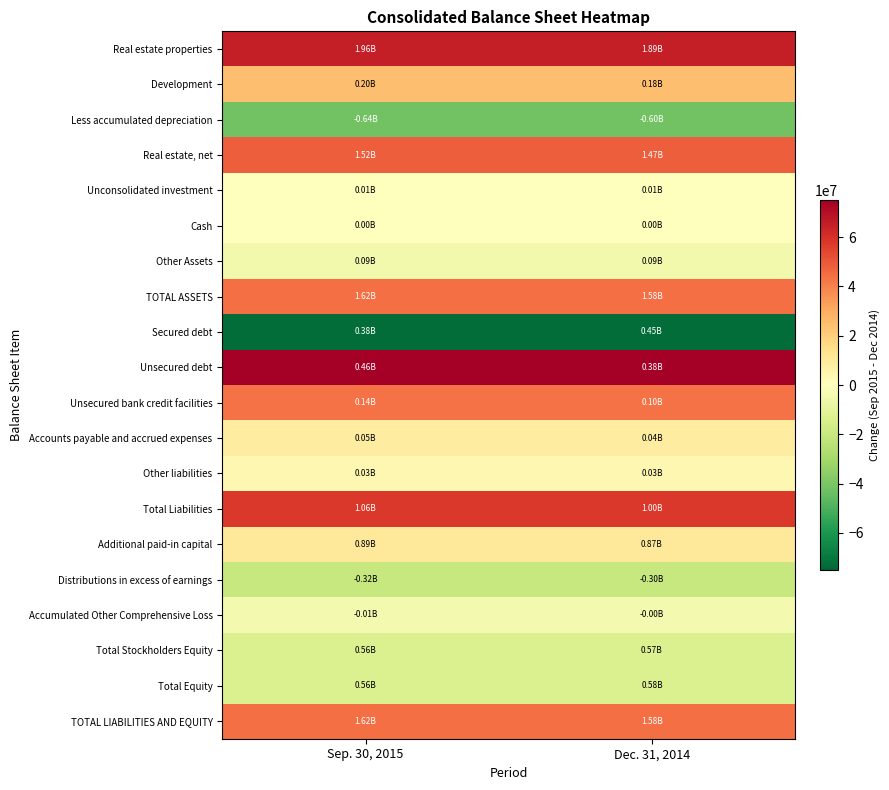

What is the total value across all series at Dec. 31, 2014?

255506000